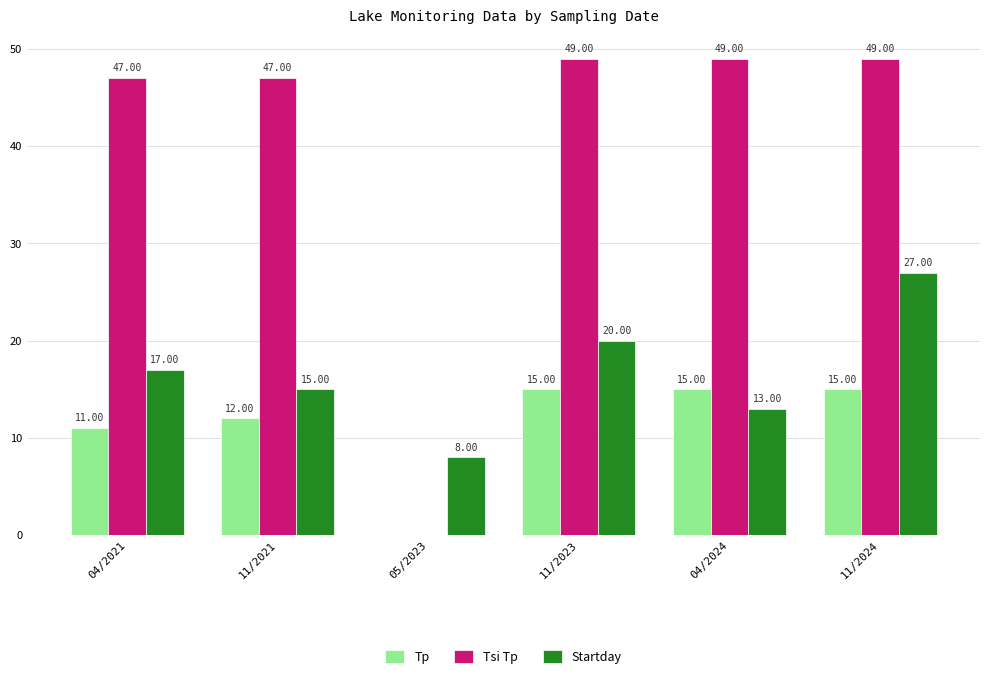

True or false: Tp has a value of 15 at 11/2023.

True